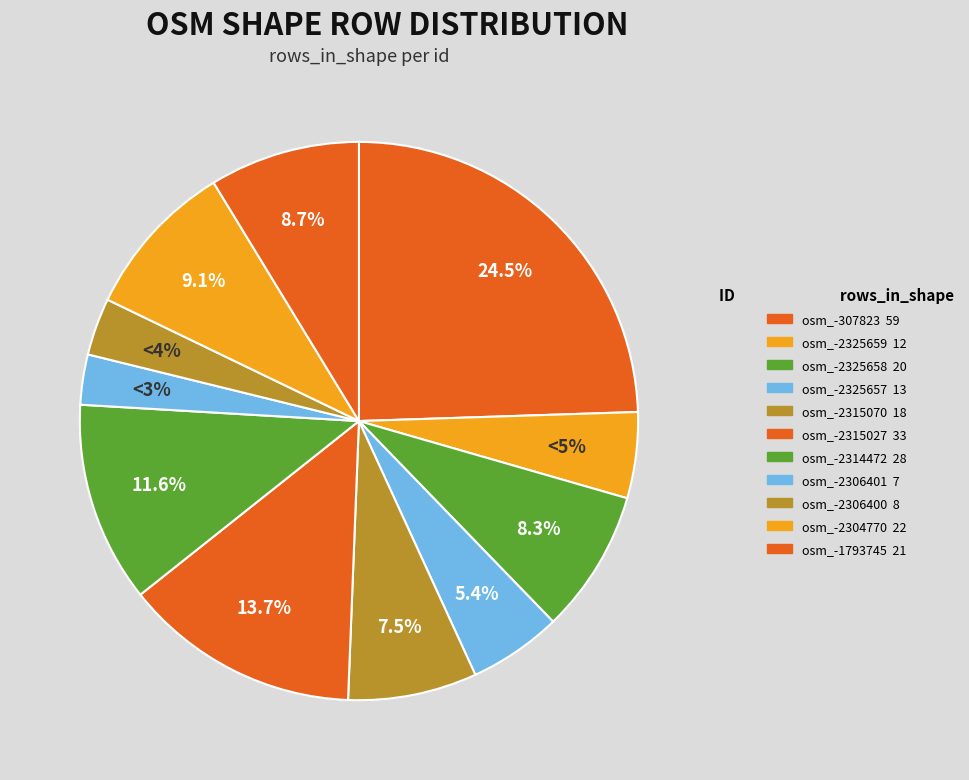

Between osm_-1793745 and osm_-2325659, which is larger?

osm_-1793745